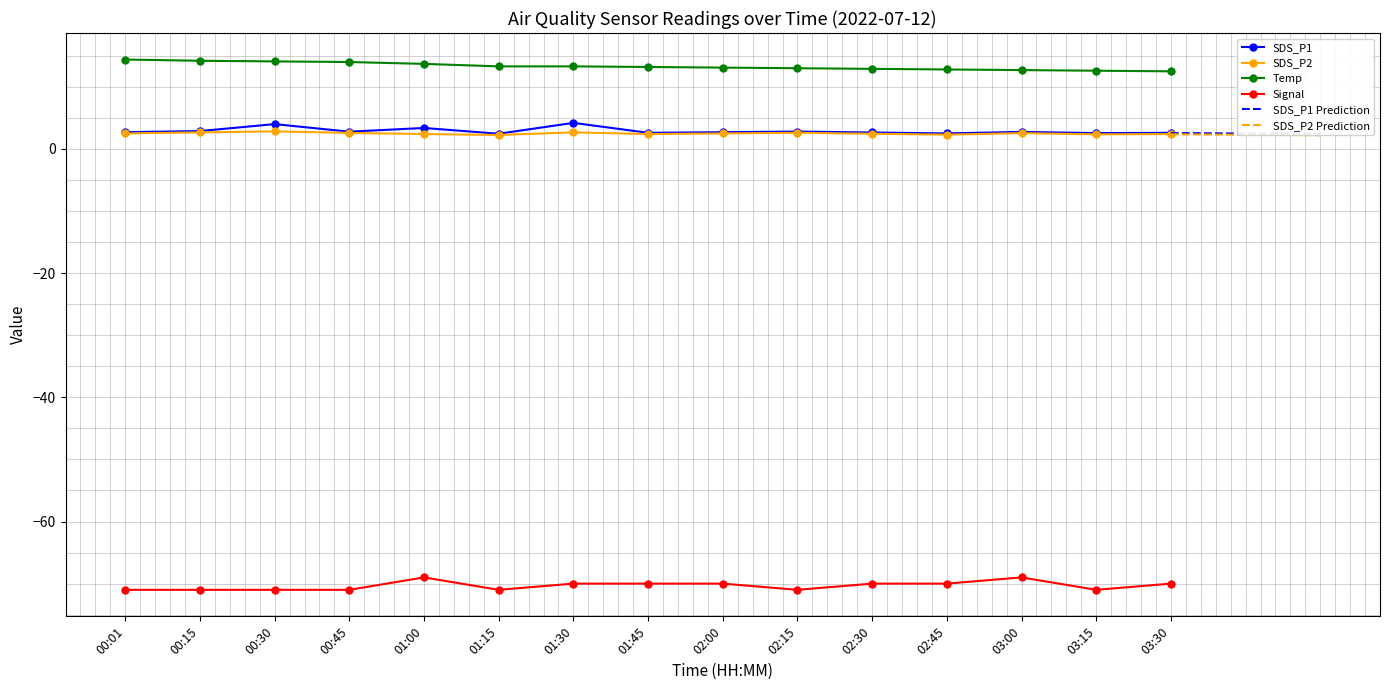

Between 03:15 and 02:00, which is larger?

02:00